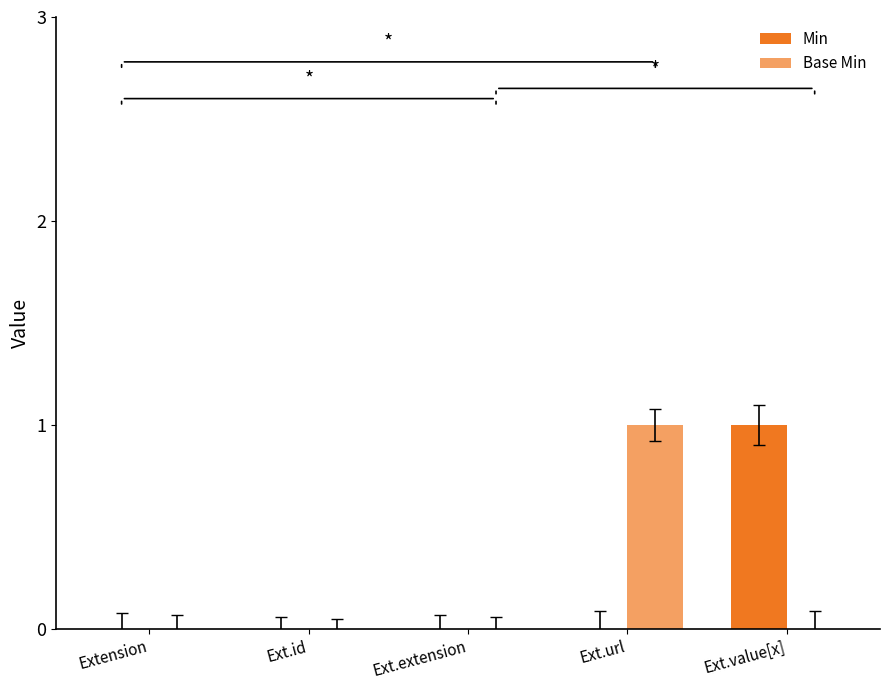

How many data points does each series have?

5